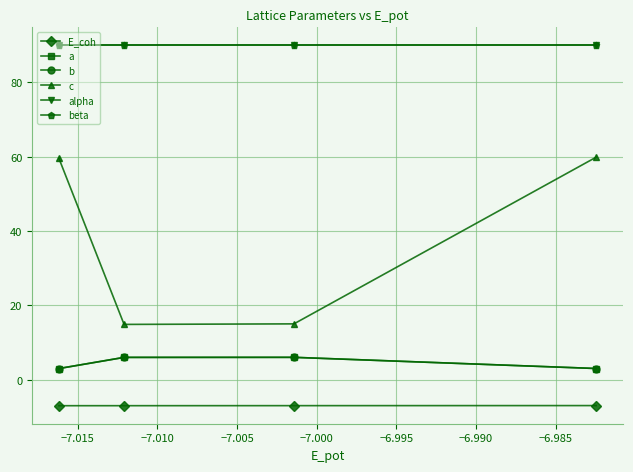

Is this an area chart (filled region under the line)?

No